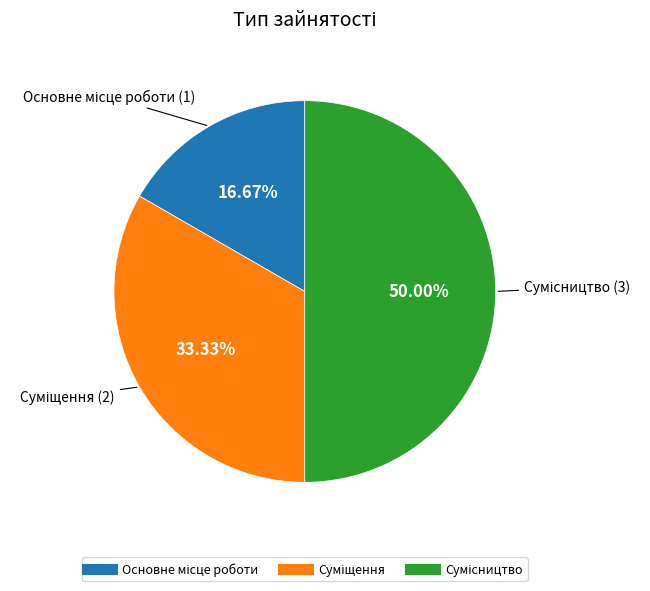

To the nearest percent, what is the difference between the Сумісництво and Основне місце роботи slice percentages?

33%